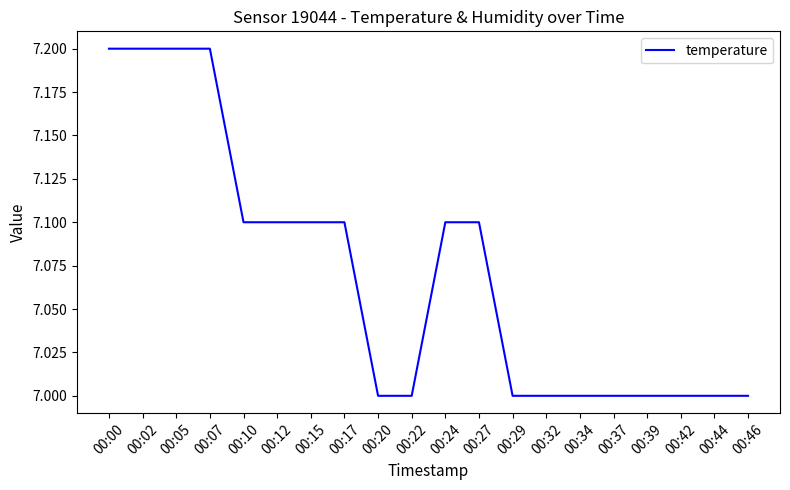

What is the ratio of the value at 00:00 to the value at 00:12?

1.0